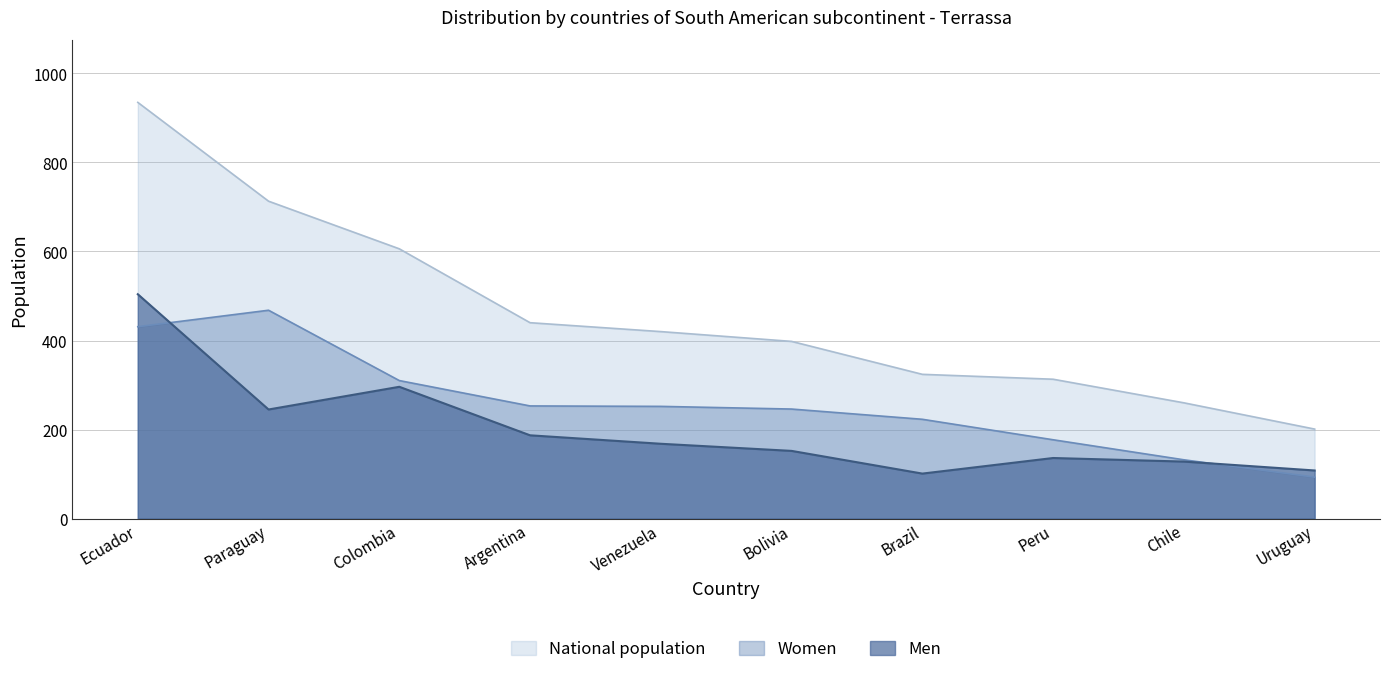

The Men series shows 245 at Paraguay. True or false?

True